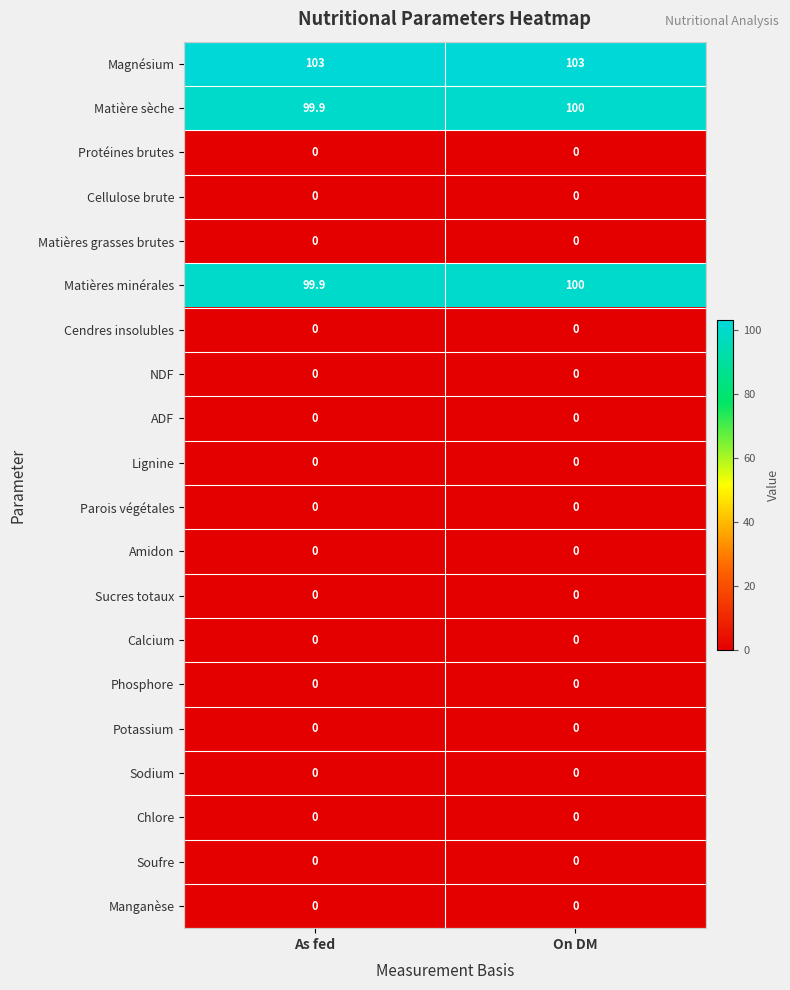

Which series has the largest total across all categories?

Magnésium